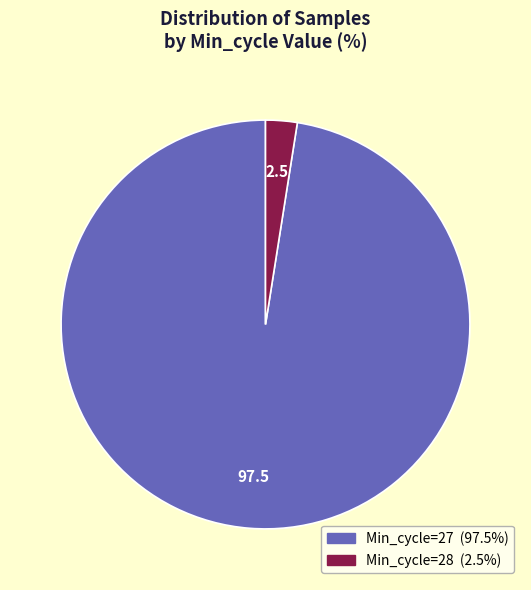

Is there a majority slice in this chart?

Yes